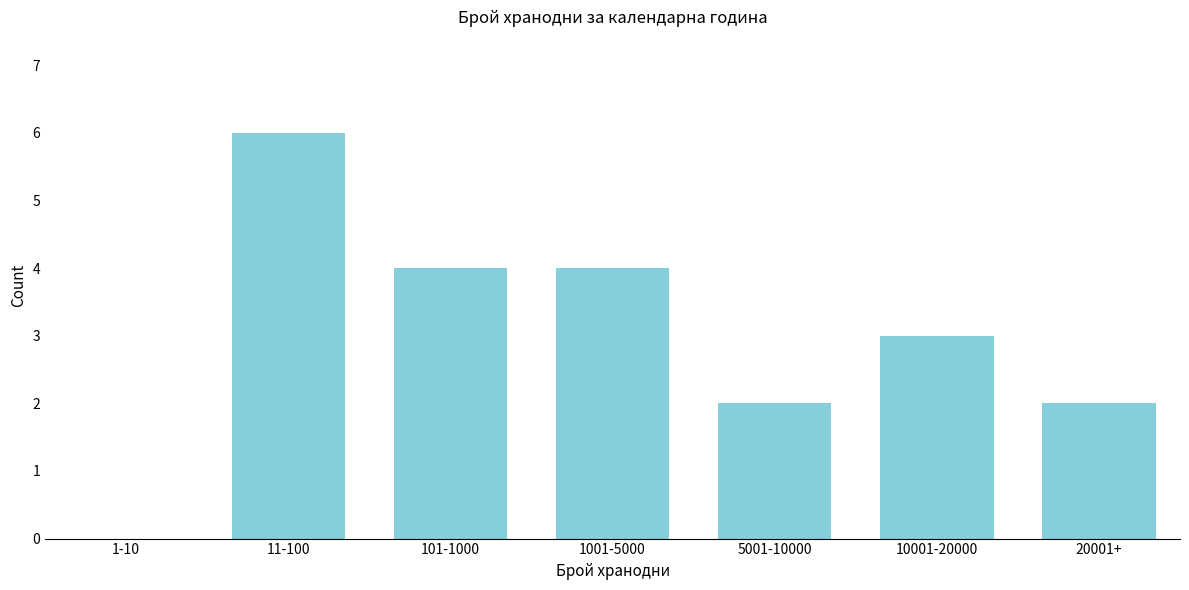

Reading right to left, list all the values displayed in this chart.

20001+=2	10001-20000=3	5001-10000=2	1001-5000=4	101-1000=4	11-100=6	1-10=0